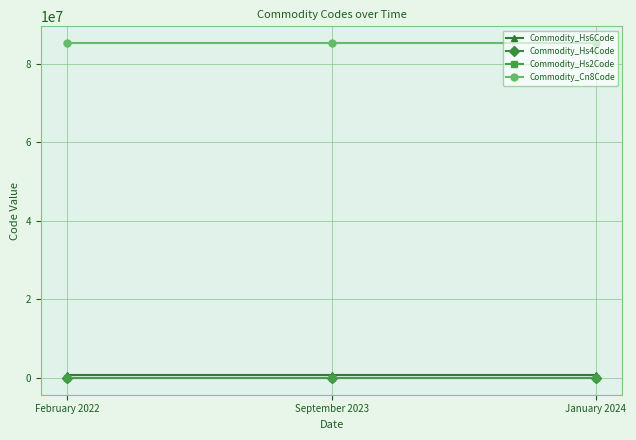

What is the label of the 2nd point from the left?

September 2023